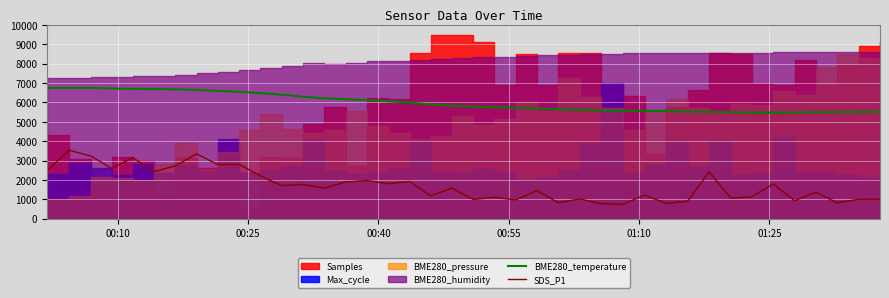

True or false: BME280_temperature and SDS_P1 cross at least once.

False